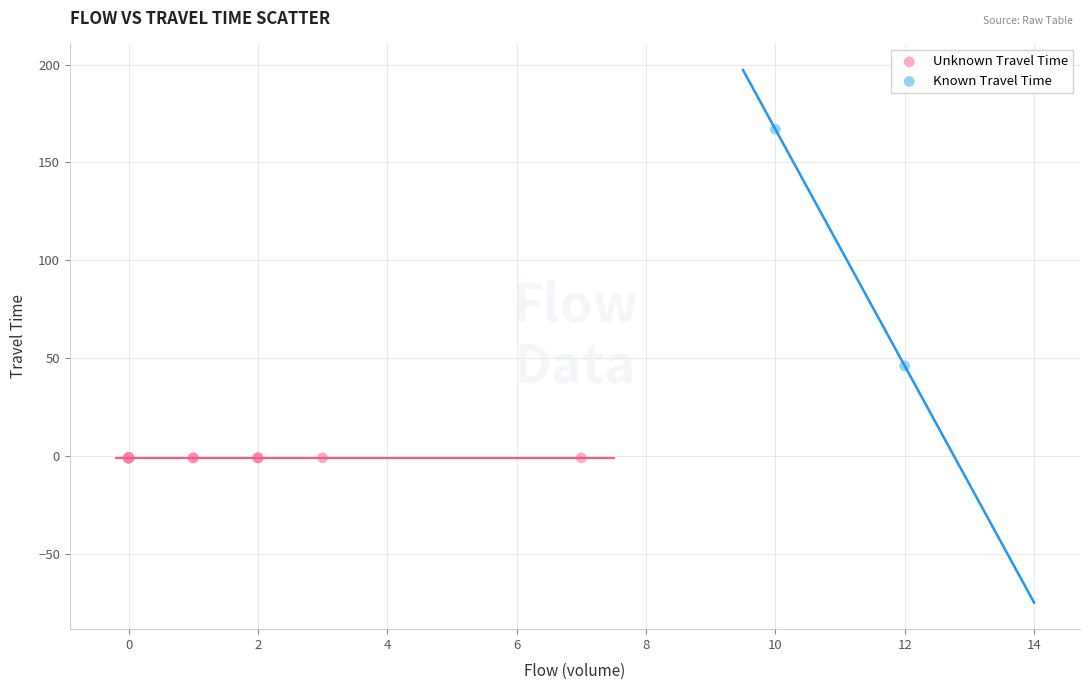

Which series reaches the maximum Y coordinate?

Known Travel Time